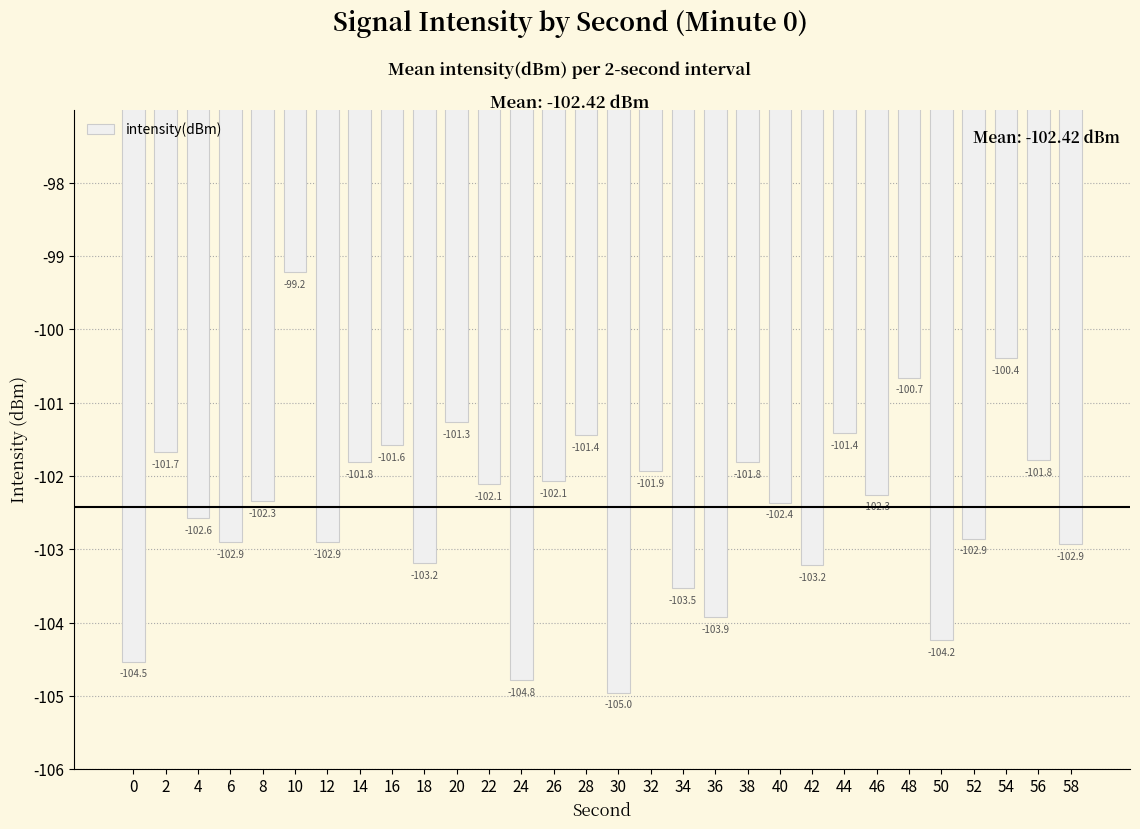

Which has a higher value, 48 or 8?

48